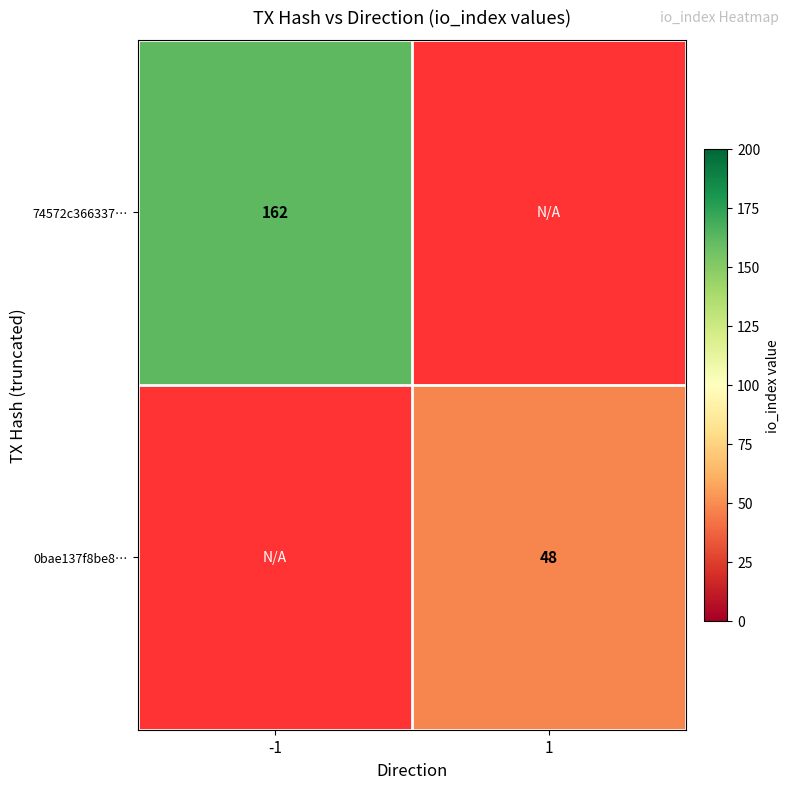

Is it true that 0bae137f8be8… equals 11 at 1?

False